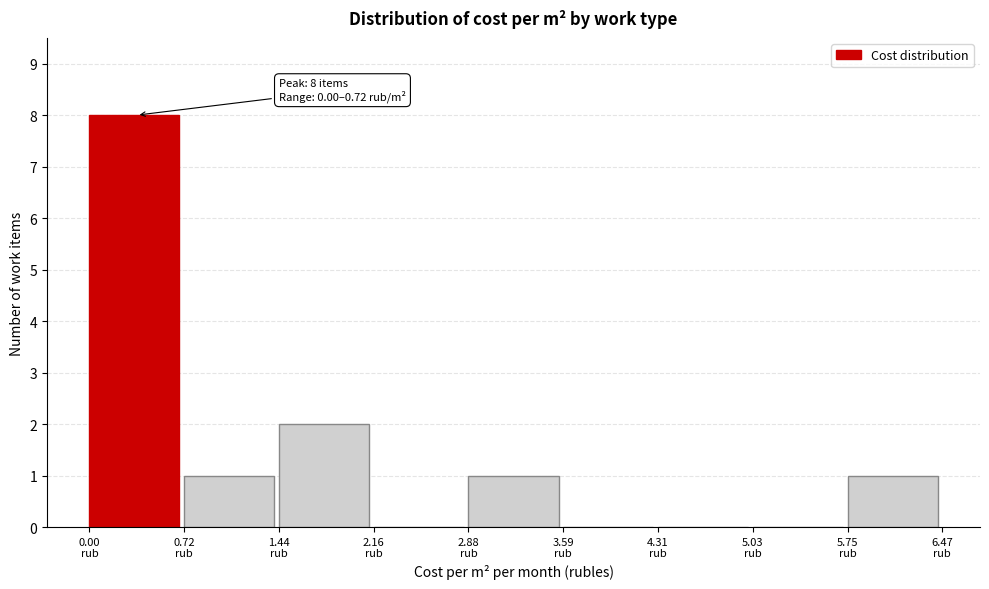

Over which range of the x-axis is the bar tallest?

0.0 to 0.7